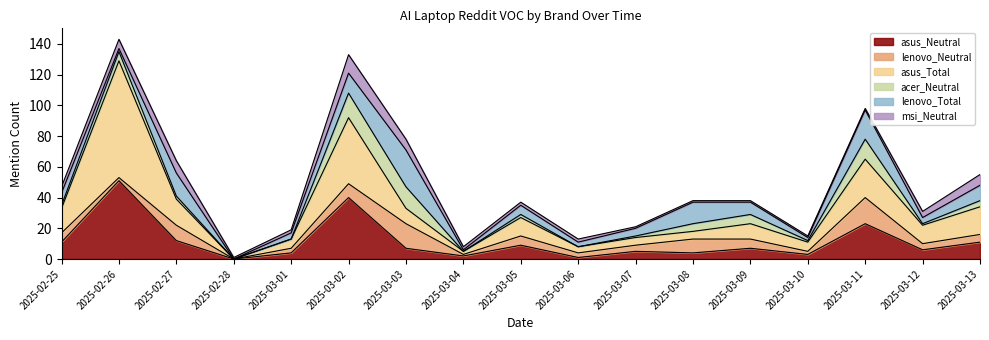

Rank the series at 2025-03-13 from lowest to highest value.

acer_Neutral, lenovo_Neutral, msi_Neutral, lenovo_Total, asus_Neutral, asus_Total